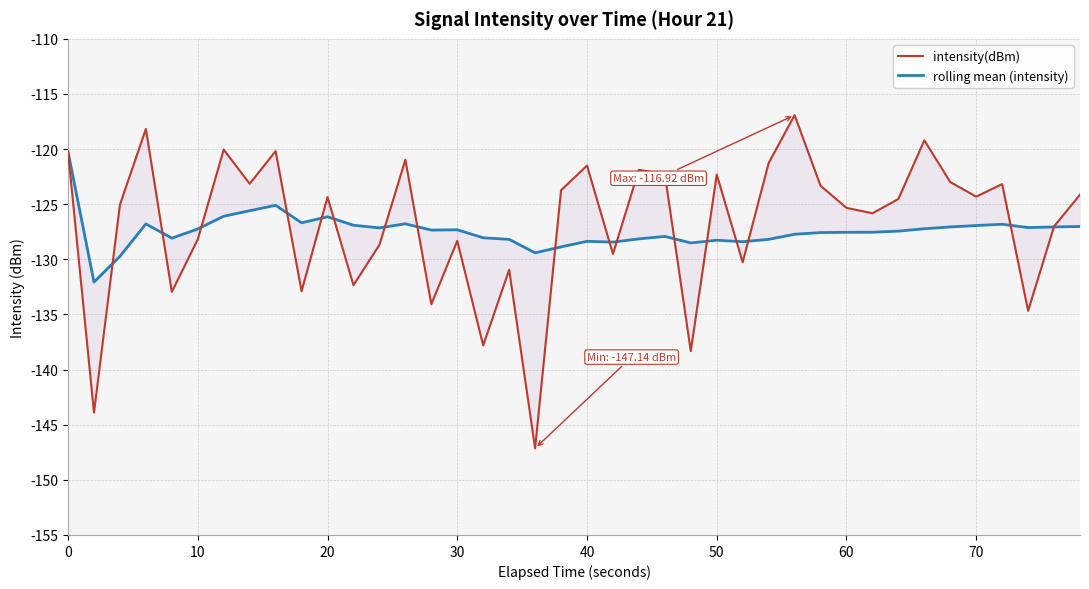

Rank the series by their maximum value, from lowest to highest.

rolling mean (intensity), intensity(dBm)